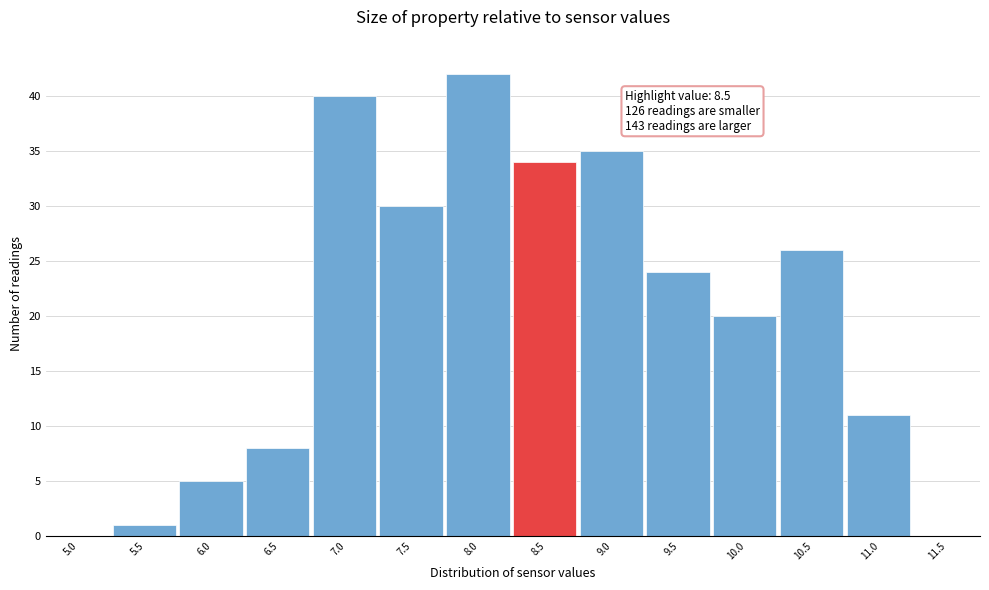

Reading left to right, extract all data points from this chart.

5.0=0	5.5=1	6.0=5	6.5=8	7.0=40	7.5=30	8.0=42	8.5=34	9.0=35	9.5=24	10.0=20	10.5=26	11.0=11	11.5=0